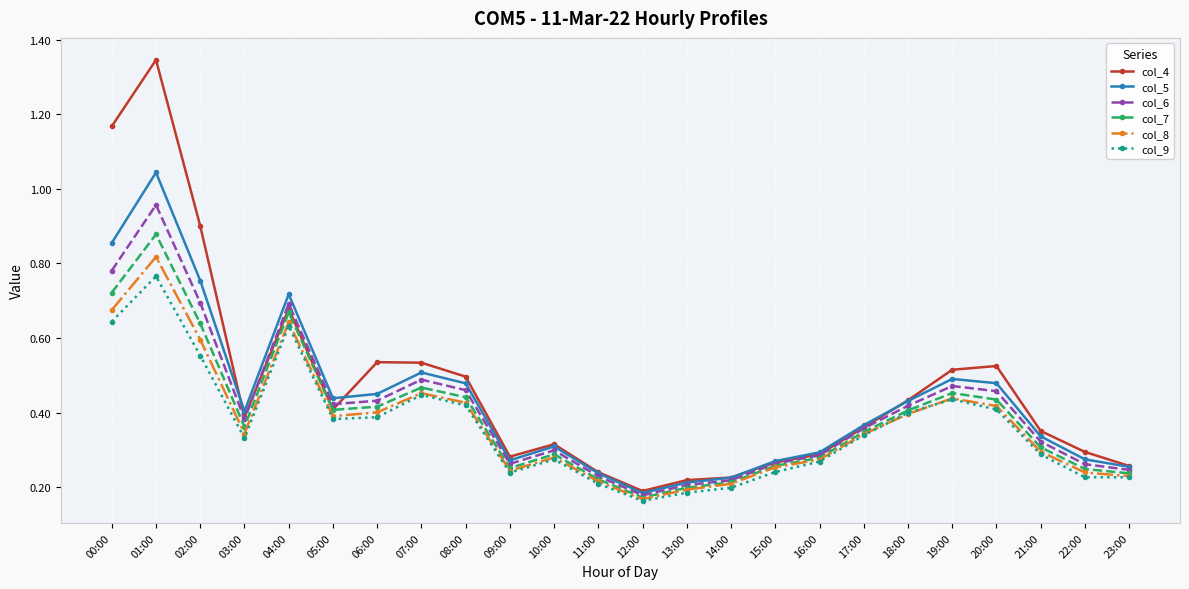

True or false: col_9 has more than 1 interior local peaks.

True